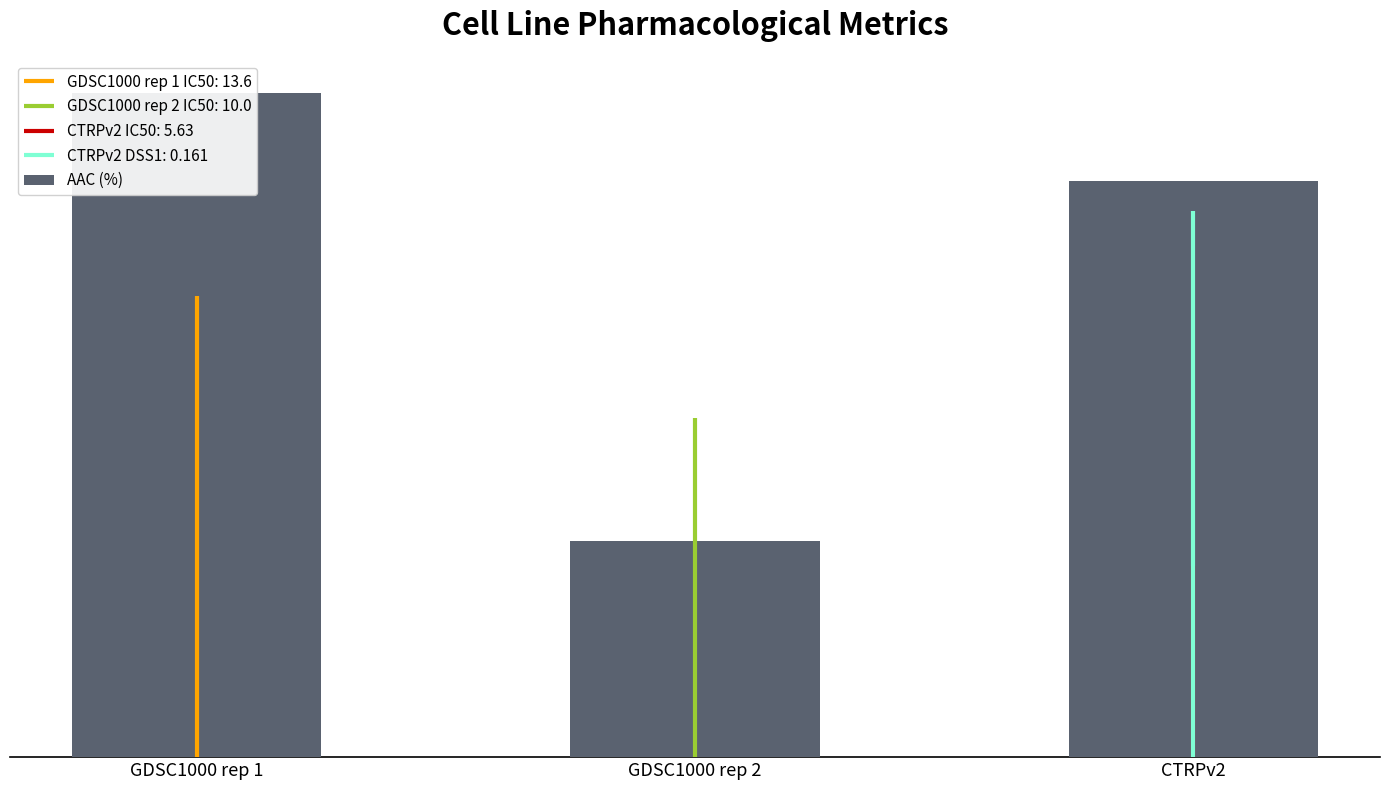

The value at GDSC1000 rep 1 is 33.4. True or false?

False